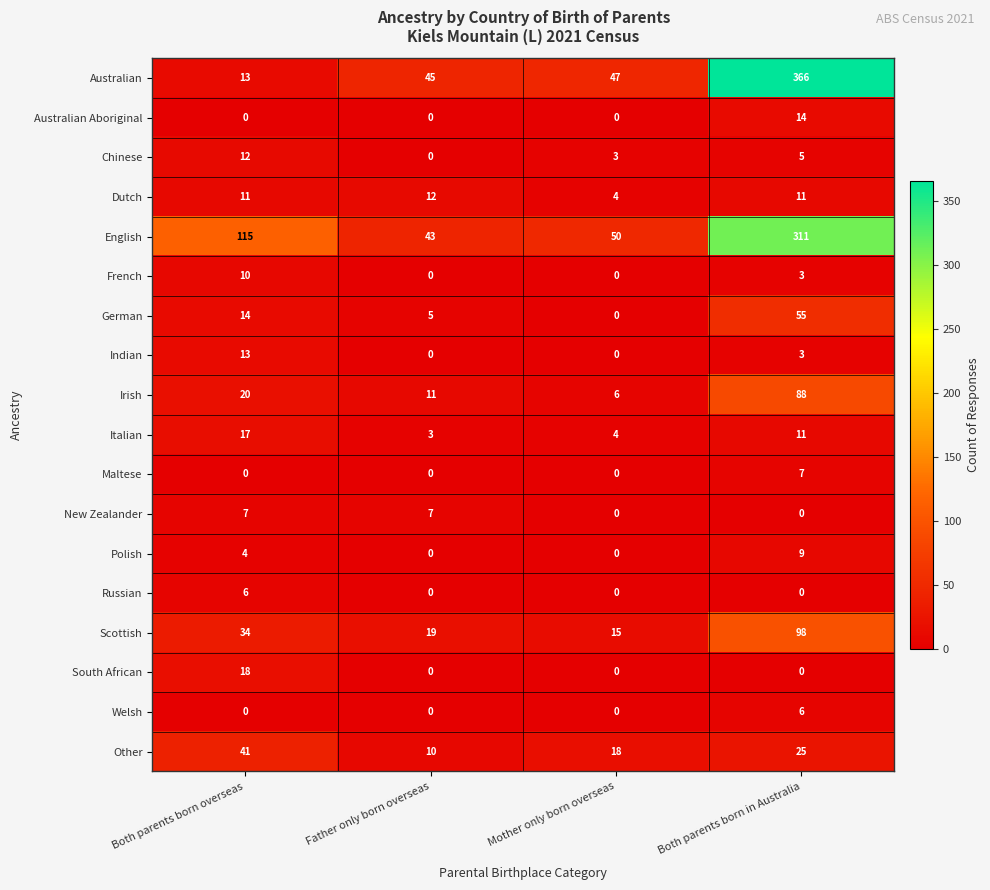

How many data points does each series have?

4